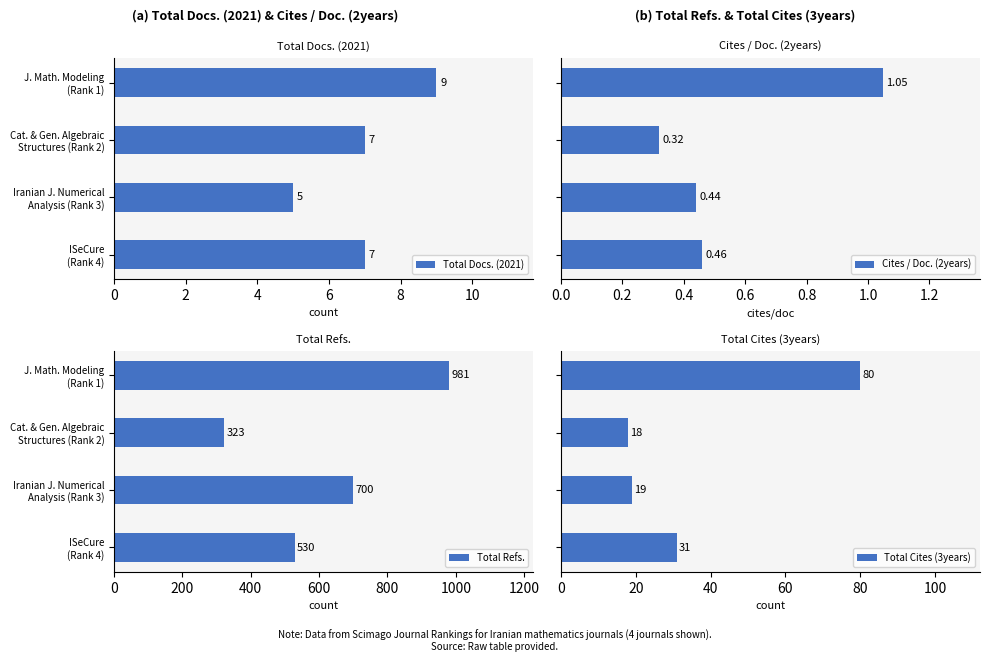

Which series has the largest total across all categories?

Total Refs.